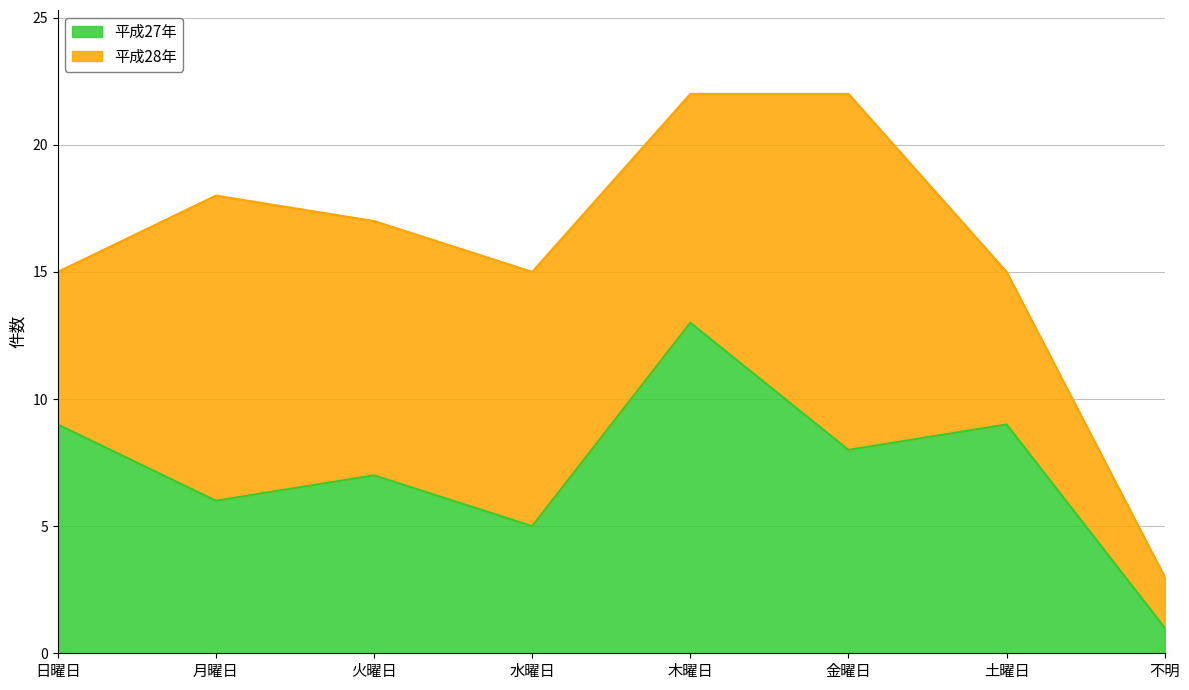

What is the change in value from 火曜日 to 金曜日?

+1